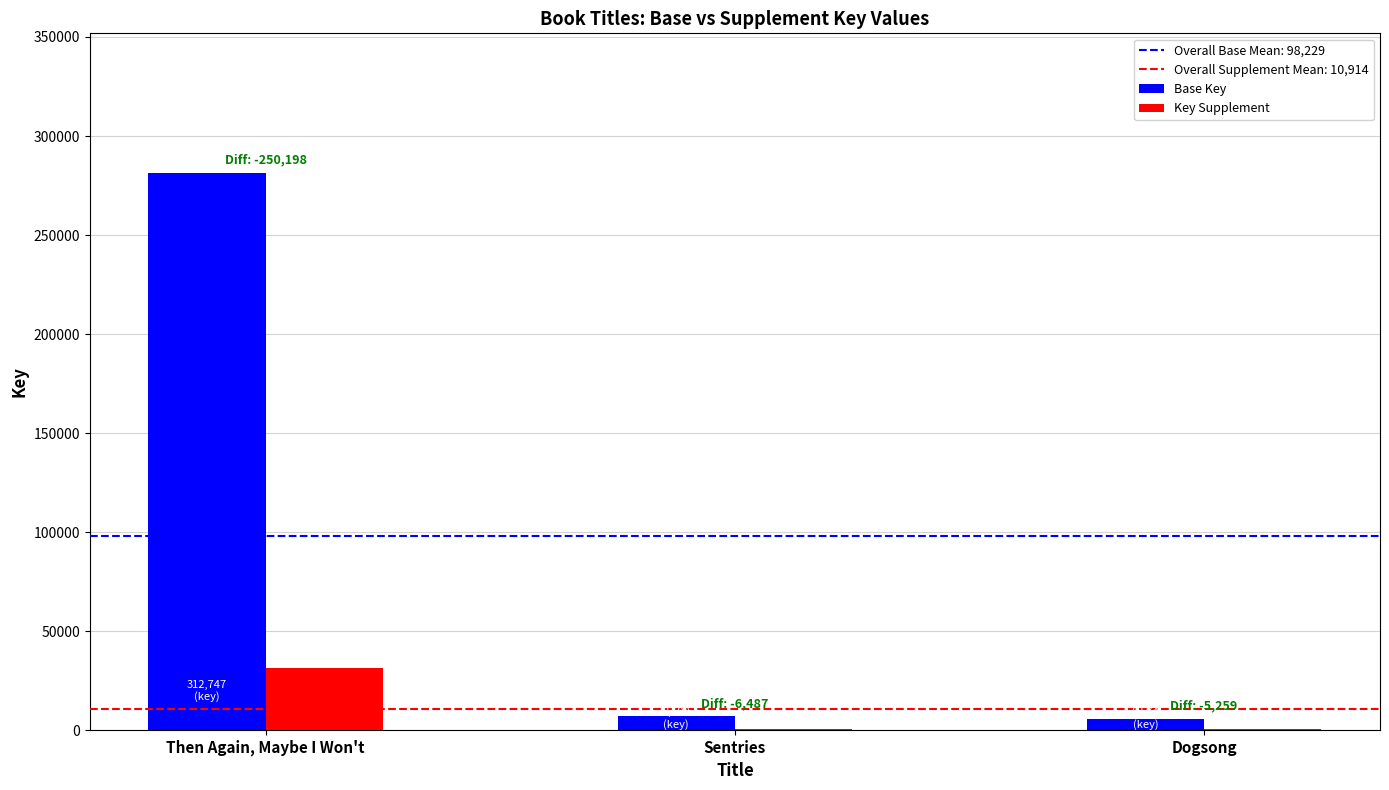

Which series has the largest total across all categories?

Base Key